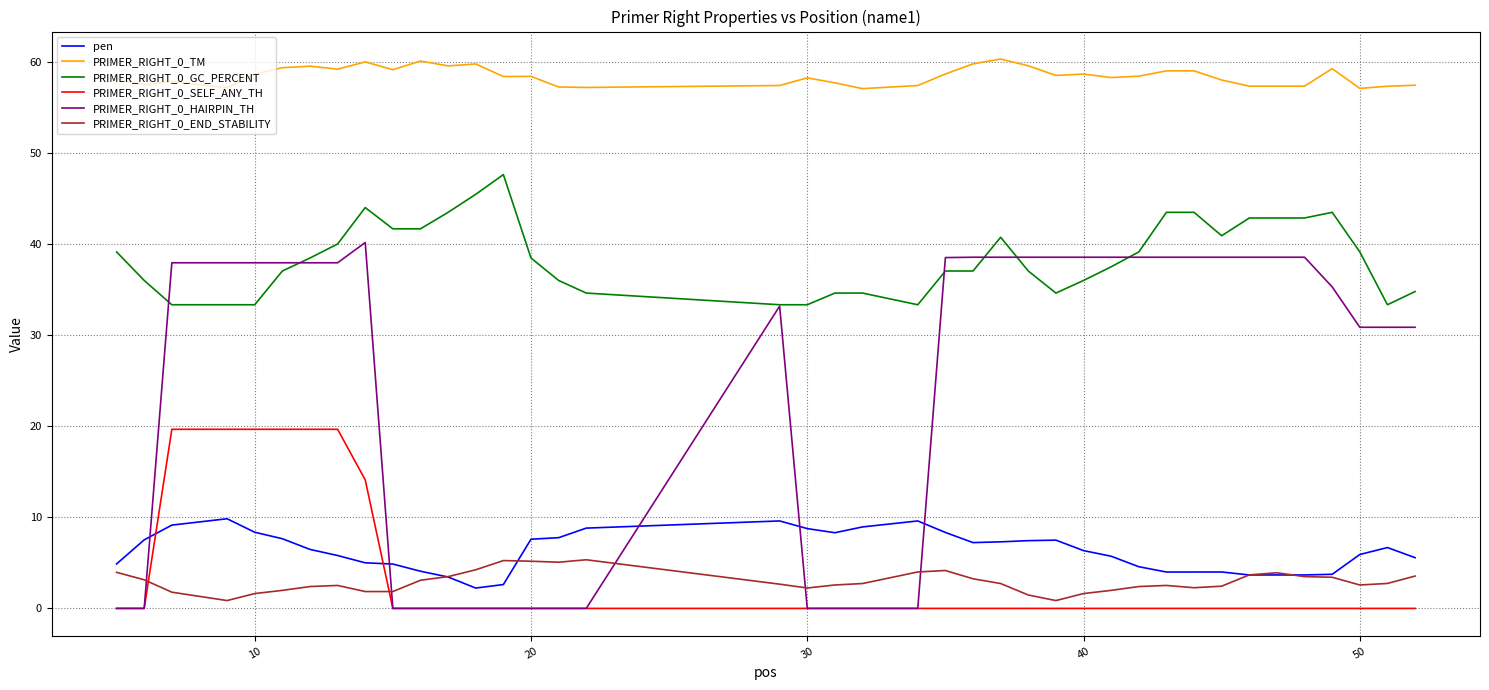

Rank the series by their maximum value, from lowest to highest.

PRIMER_RIGHT_0_END_STABILITY, pen, PRIMER_RIGHT_0_SELF_ANY_TH, PRIMER_RIGHT_0_HAIRPIN_TH, PRIMER_RIGHT_0_GC_PERCENT, PRIMER_RIGHT_0_TM